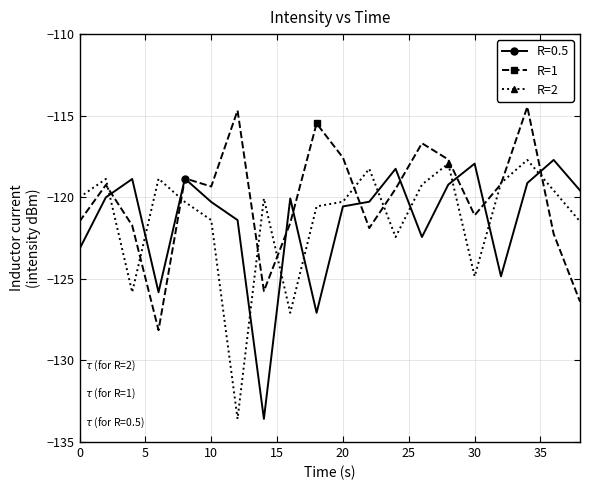

How many interior local peaks does the R=1 series have?

6